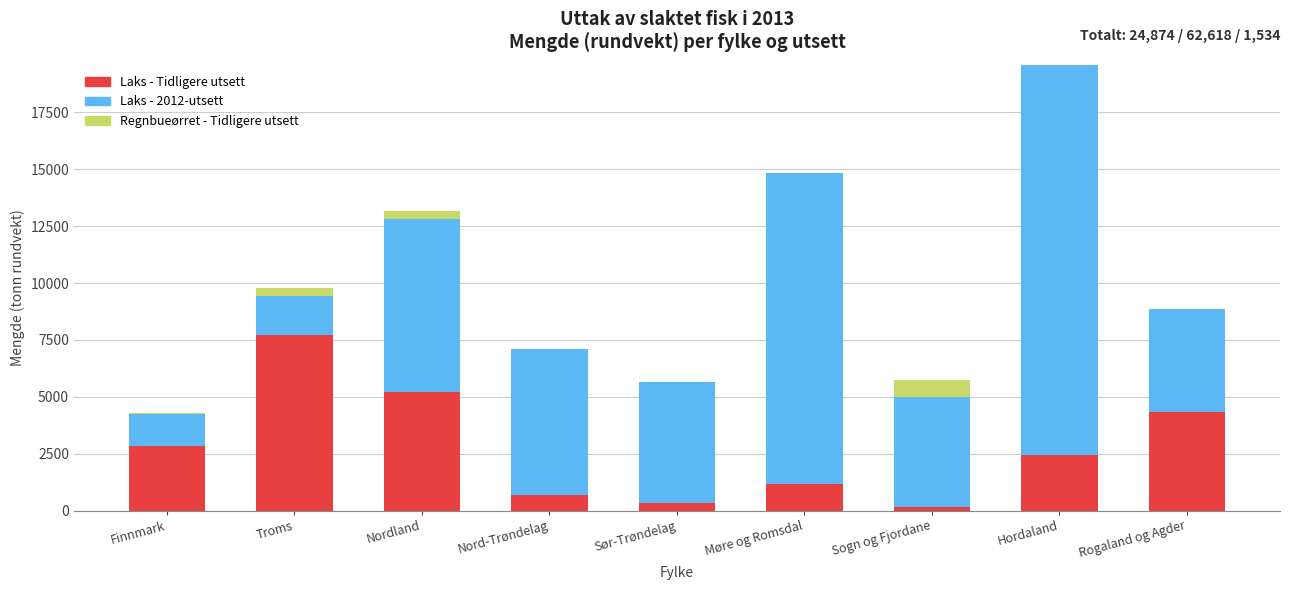

At which label does Laks - Tidligere utsett reach its peak?

Troms